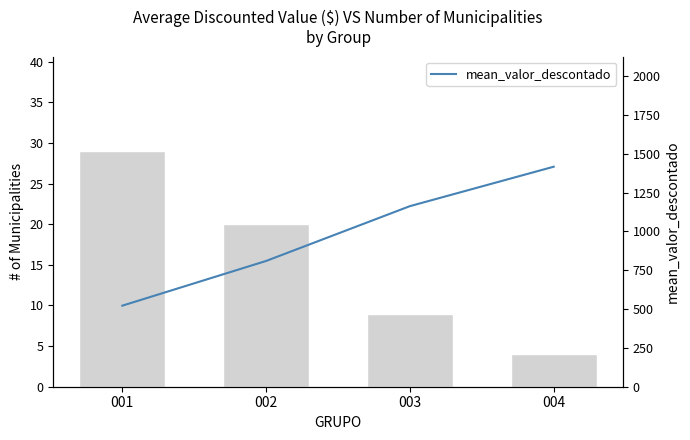

Between 002 and 004, which series saw the biggest shift?

mean_valor_descontado